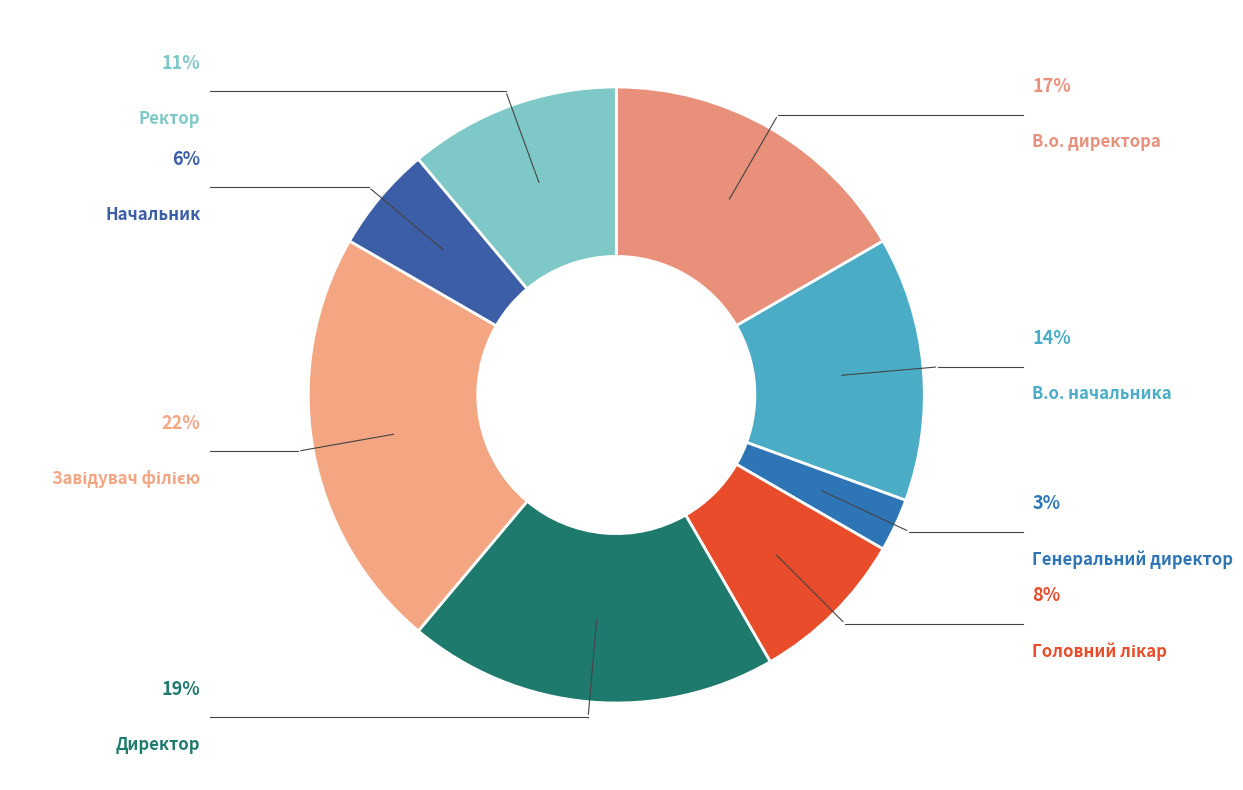

Which slice is the smallest?

Генеральний директор